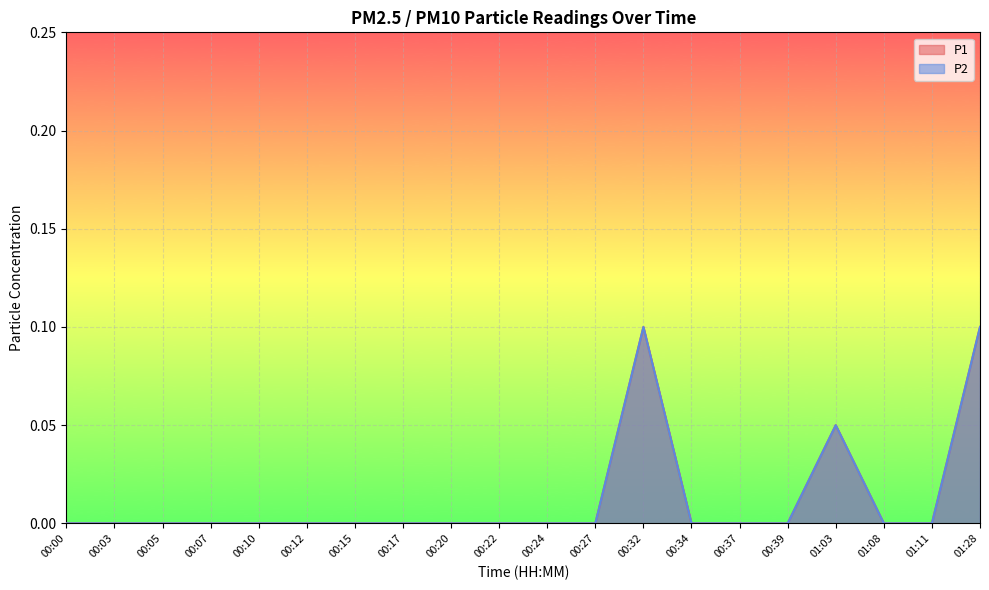

How many data points in P2 are above 0?

3